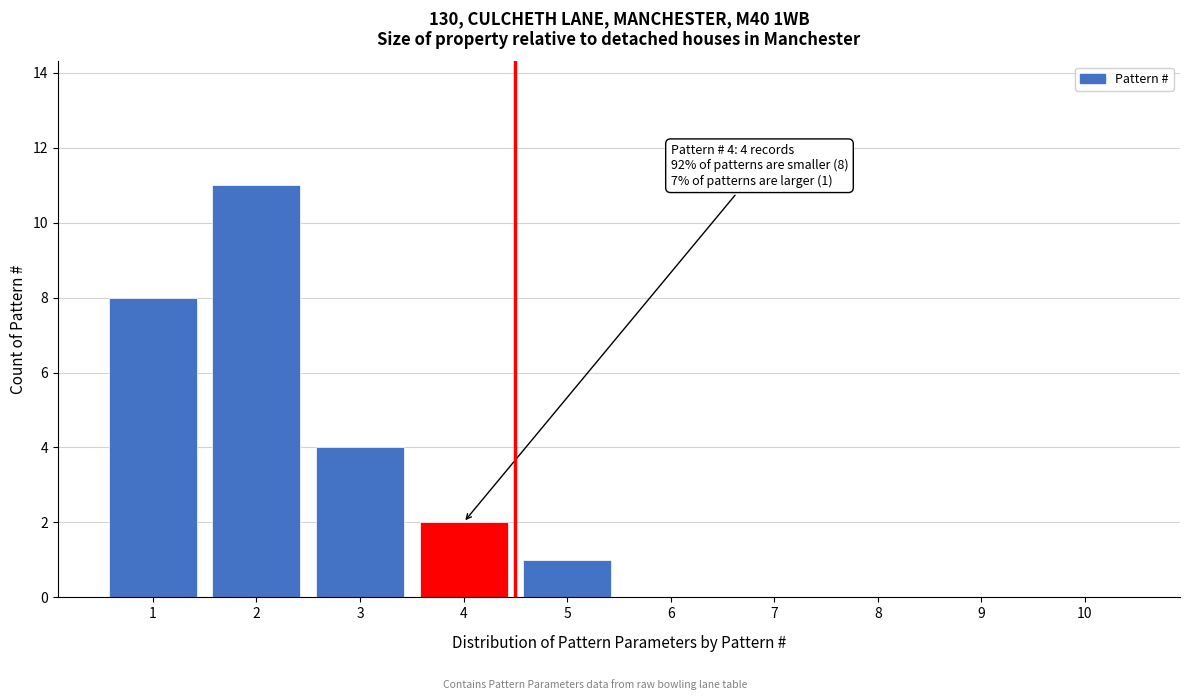

Reading right to left, list all the values displayed in this chart.

10=0	9=0	8=0	7=0	6=0	5=1	4=2	3=4	2=11	1=8